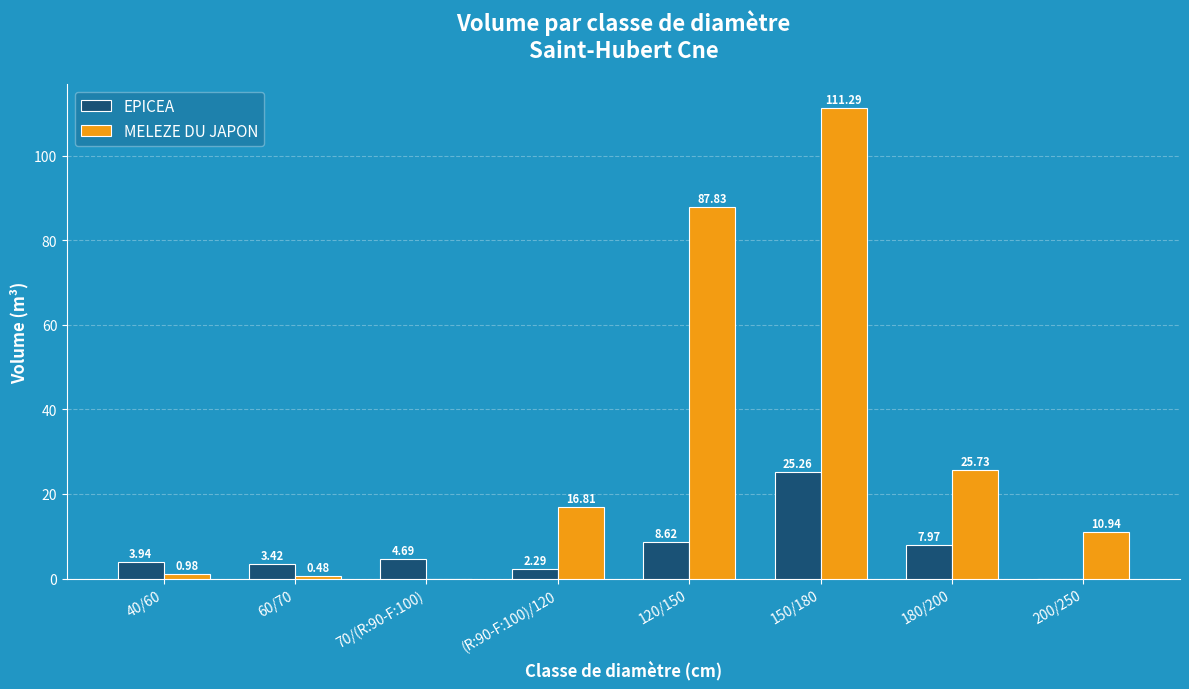

At which category is the sum across all series the highest?

150/180